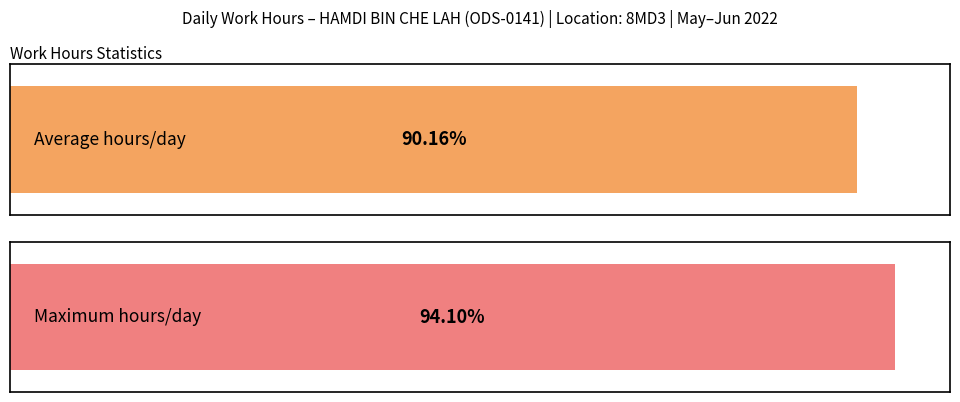

Count the number of data series in this chart.

1